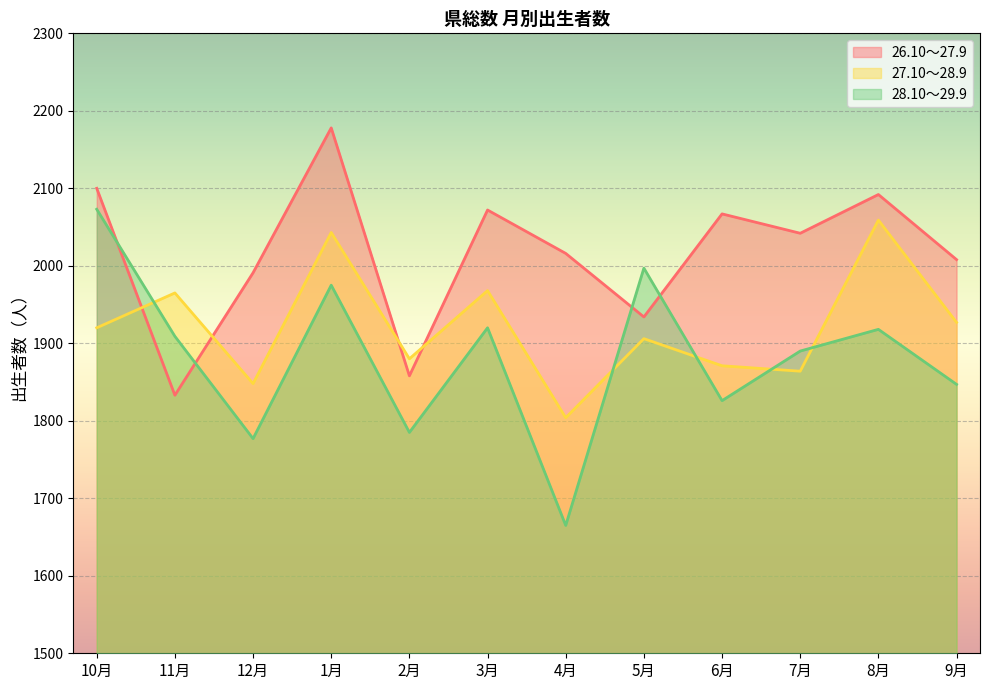

Between 1月 and 8月, which series saw the biggest shift?

26.10～27.9